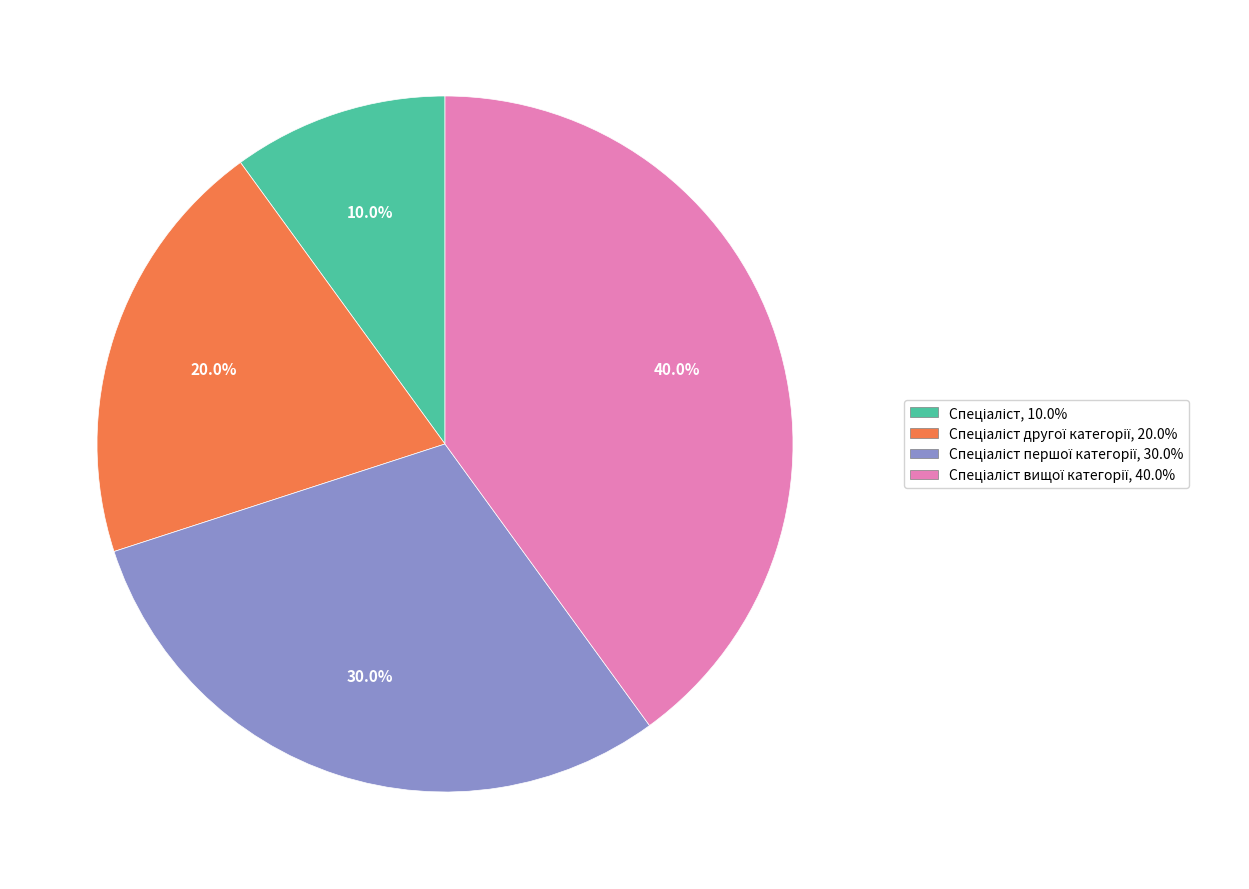

Does any single category account for the majority?

No